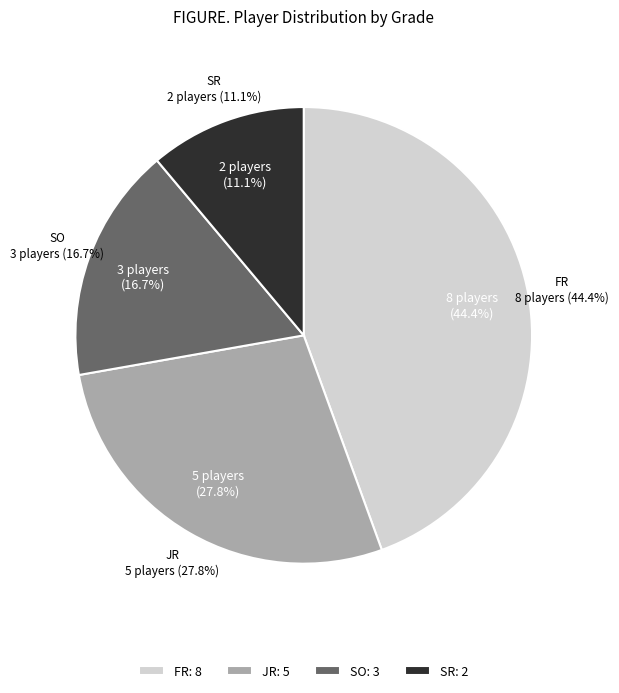

Combined, what portion of the pie is FR and JR?

72.2%